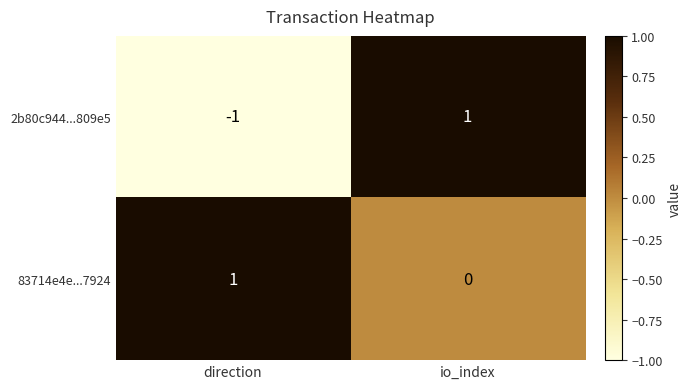

The value of 83714e4e...7924 at direction is 1. True or false?

True